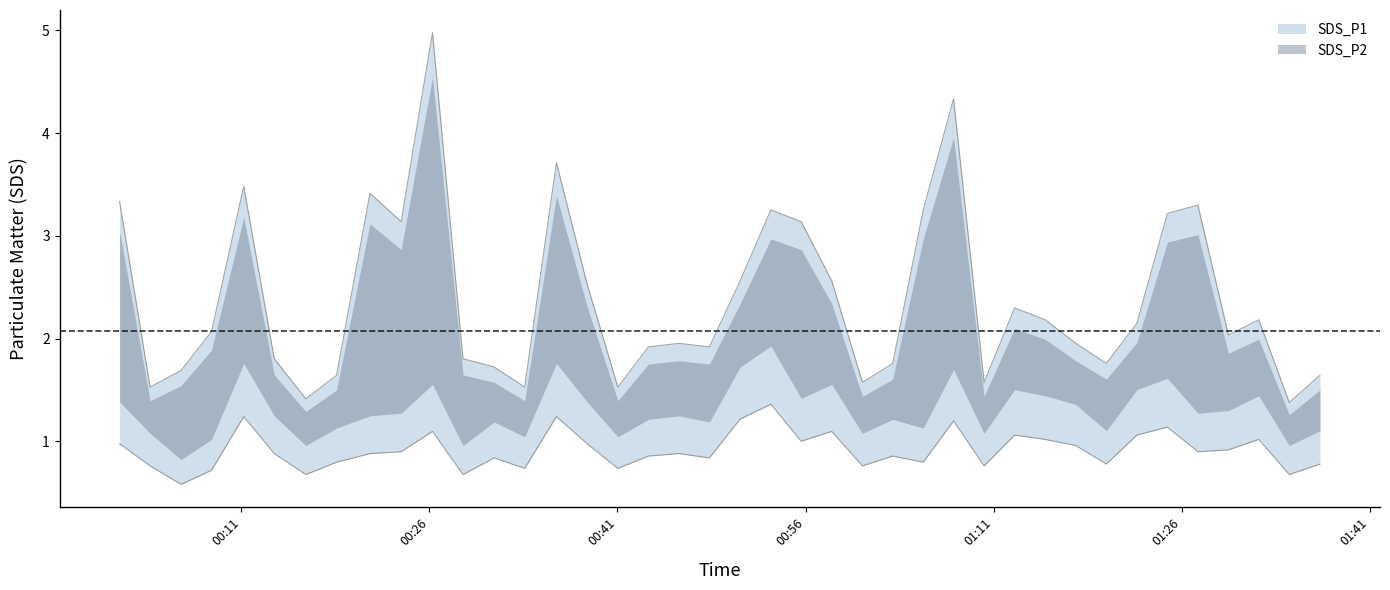

Reading right to left, what are all the values shown in this chart?

SDS_P1: 1.6	1.4	2.2	2.0	3.3	3.2	2.2	1.8	2.0	2.2	2.3	1.6	4.3	3.3	1.8	1.6	2.6	3.1	3.3	2.6	1.9	2.0	1.9	1.5	2.5	3.7	1.5	1.7	1.8	5.0	3.1	3.4	1.6	1.4	1.8	3.5	2.1	1.7	1.5	3.3
SDS_P2: 0.8	0.7	1.0	0.9	0.9	1.1	1.1	0.8	1.0	1.0	1.1	0.8	1.2	0.8	0.9	0.8	1.1	1.0	1.4	1.2	0.8	0.9	0.9	0.7	1.0	1.2	0.7	0.8	0.7	1.1	0.9	0.9	0.8	0.7	0.9	1.2	0.7	0.6	0.8	1.0